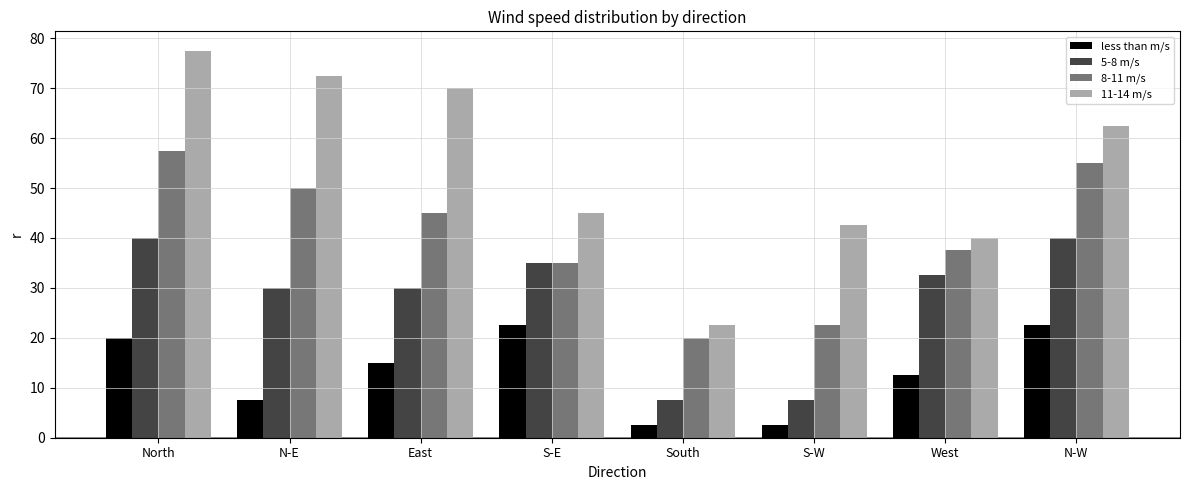

Is the value of 5-8 m/s at West greater than the value of 11-14 m/s at N-W?

No